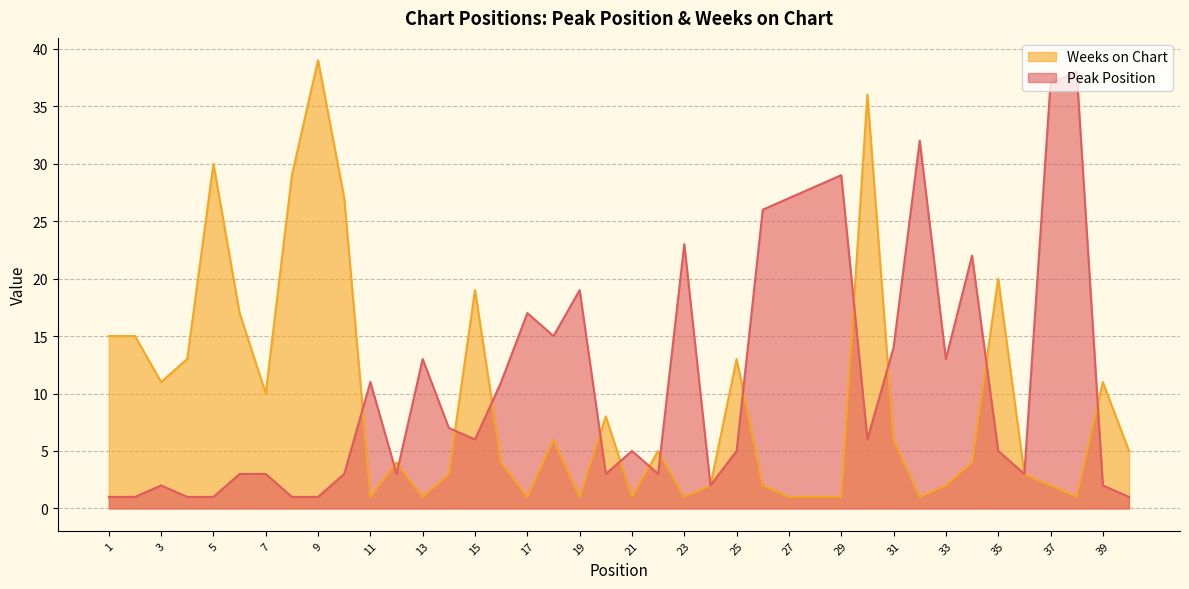

Reading left to right, extract all data points from this chart.

Peak Position: 1	1	2	1	1	3	3	1	1	3	11	3	13	7	6	11	17	15	19	3	5	3	23	2	5	26	27	28	29	6	14	32	13	22	5	3	37	38	2	1
Weeks on Chart: 15	15	11	13	30	17	10	29	39	27	1	4	1	3	19	4	1	6	1	8	1	5	1	2	13	2	1	1	1	36	6	1	2	4	20	3	2	1	11	5